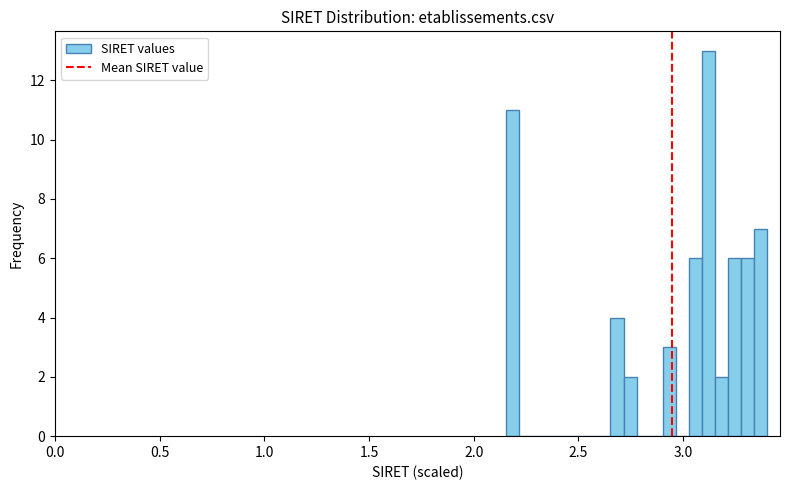

Around what value on the x-axis is the tallest bar? Give the approximate position of its centre, as read against the axis.

3.10